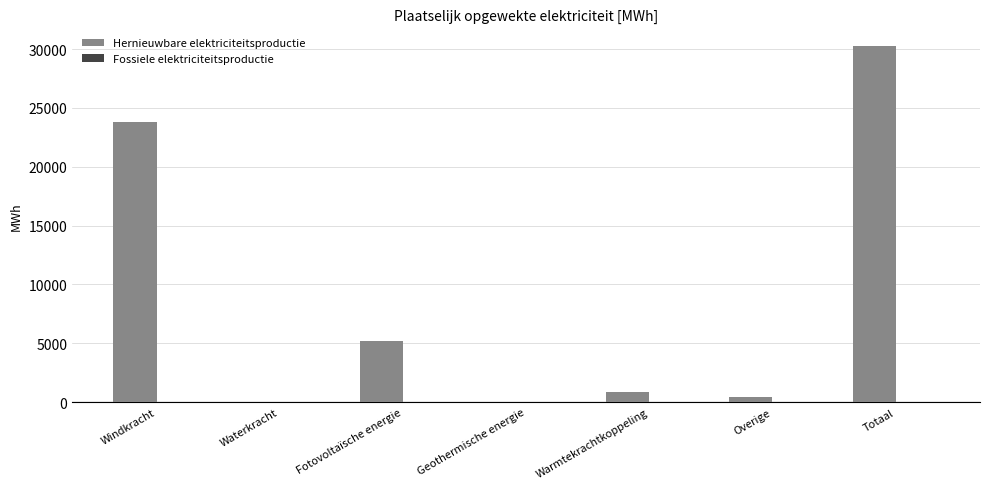

True or false: the data shows 0.0 at Geothermische energie.

True